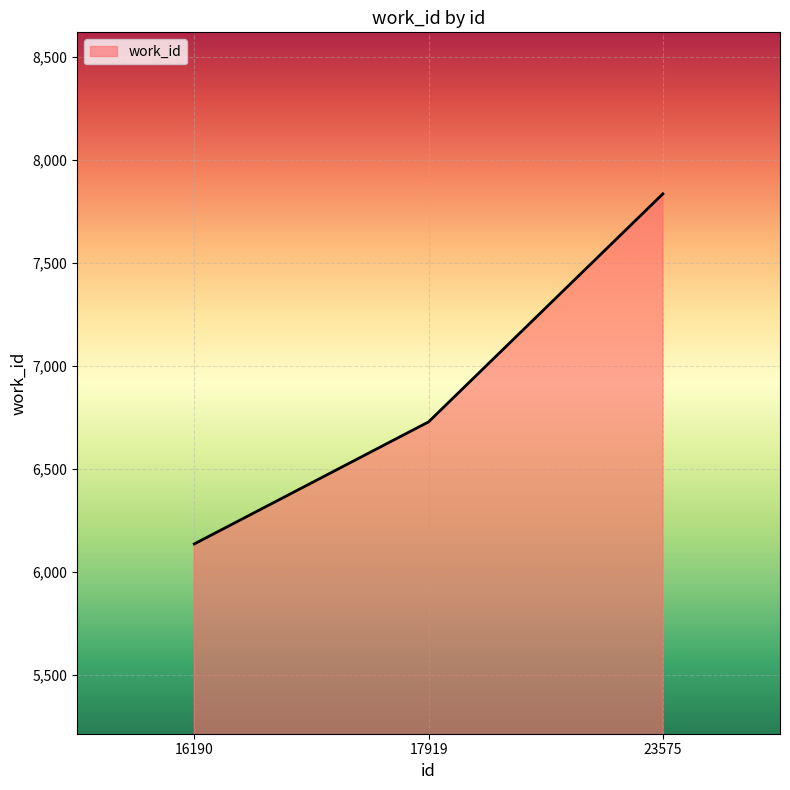

True or false: the data shows 6137 at 16190.

True